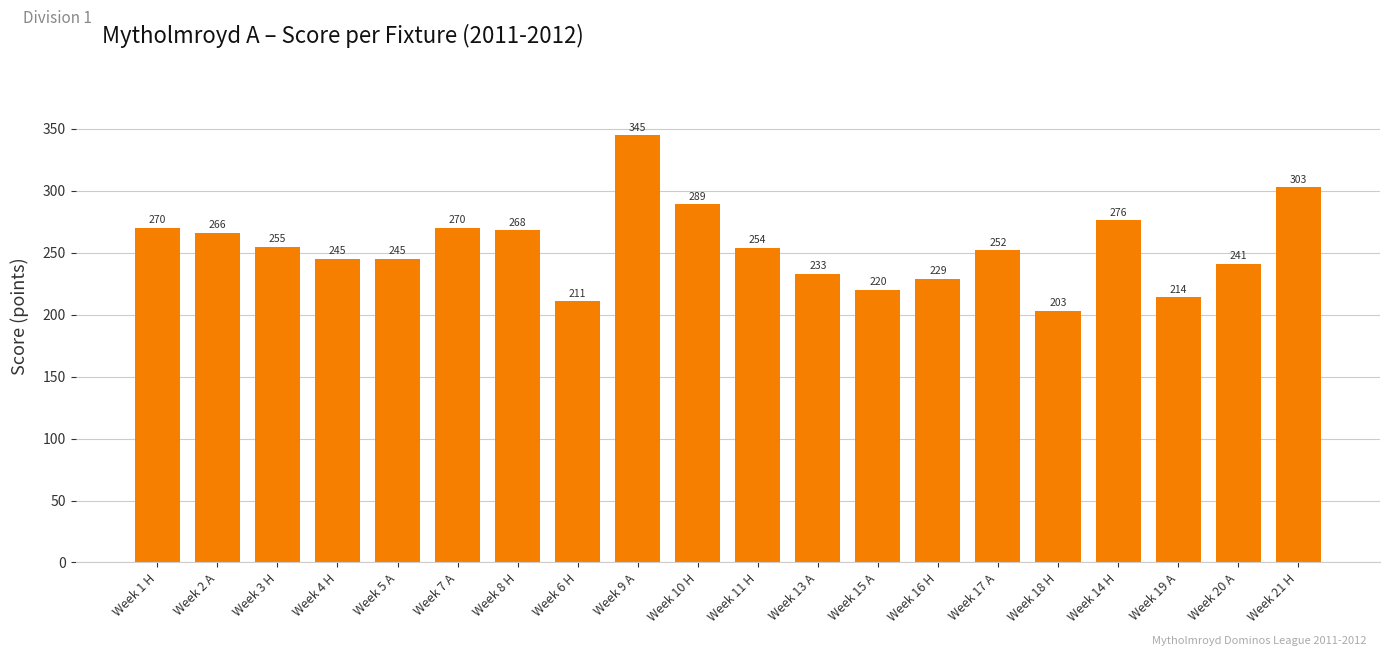

The chart shows a value of 50 at Week 5 A. True or false?

False